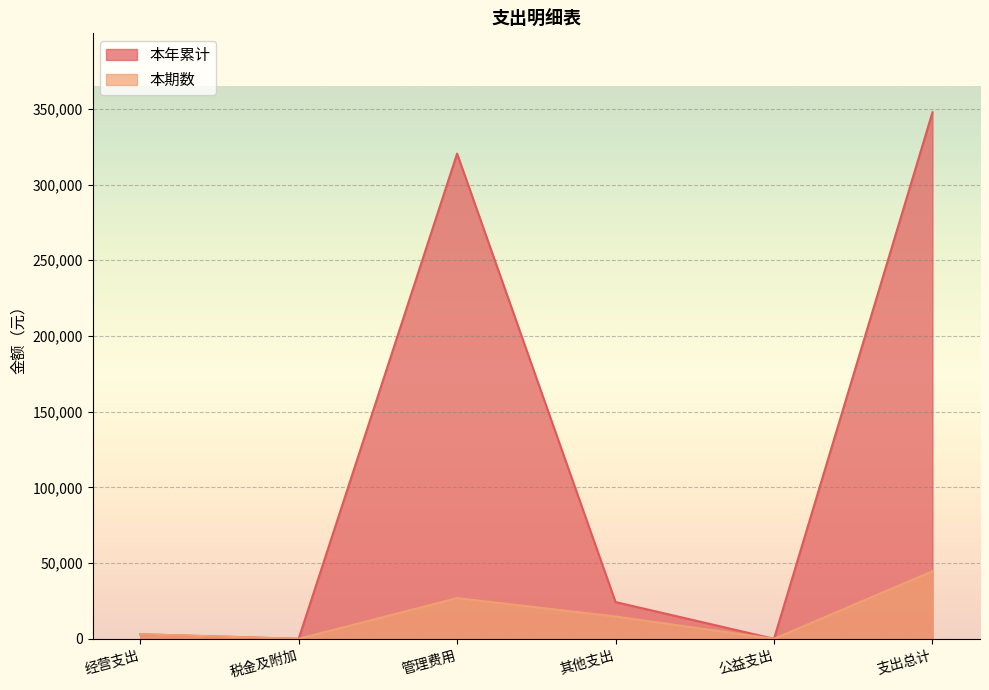

True or false: 本期数 and 本年累计 cross at least once.

False